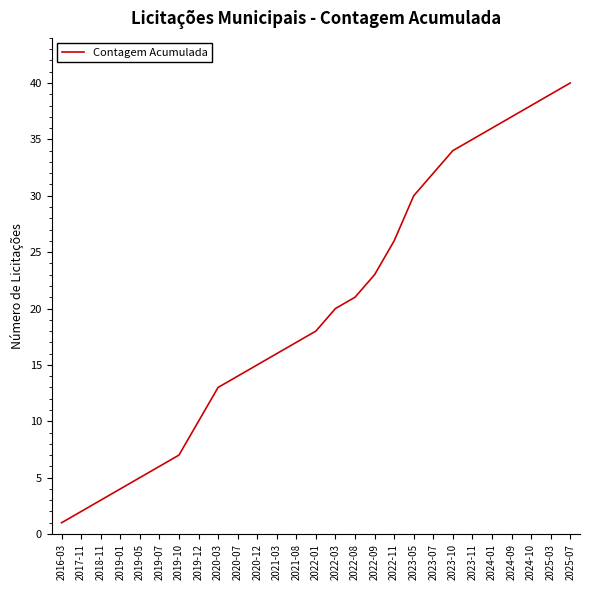

List the labels in order of value, smallest first.

2016-03, 2017-11, 2018-11, 2019-01, 2019-05, 2019-07, 2019-10, 2019-12, 2020-03, 2020-07, 2020-12, 2021-03, 2021-08, 2022-01, 2022-03, 2022-08, 2022-09, 2022-11, 2023-05, 2023-07, 2023-10, 2023-11, 2024-01, 2024-09, 2024-10, 2025-03, 2025-07